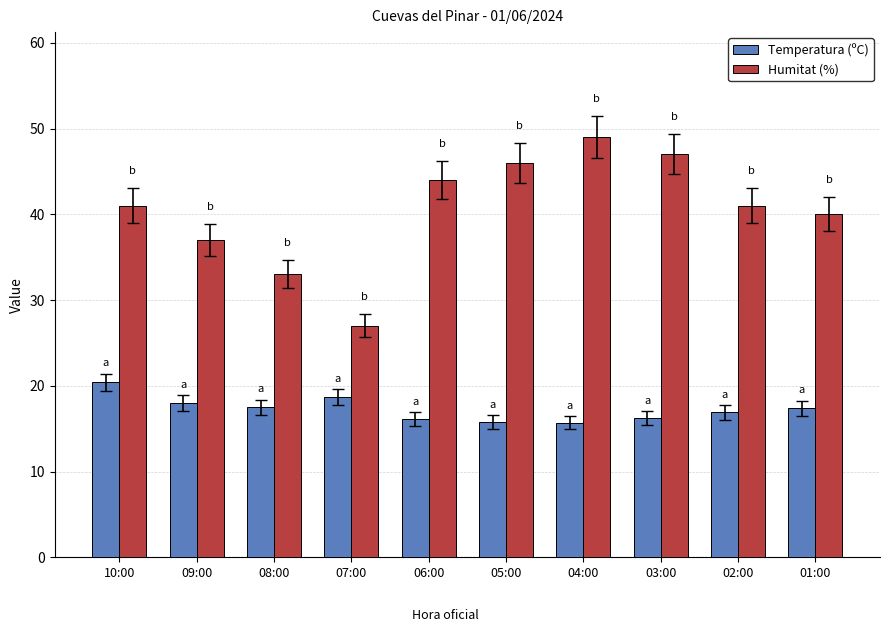

The Humitat (%) series shows 44.0 at 06:00. True or false?

True